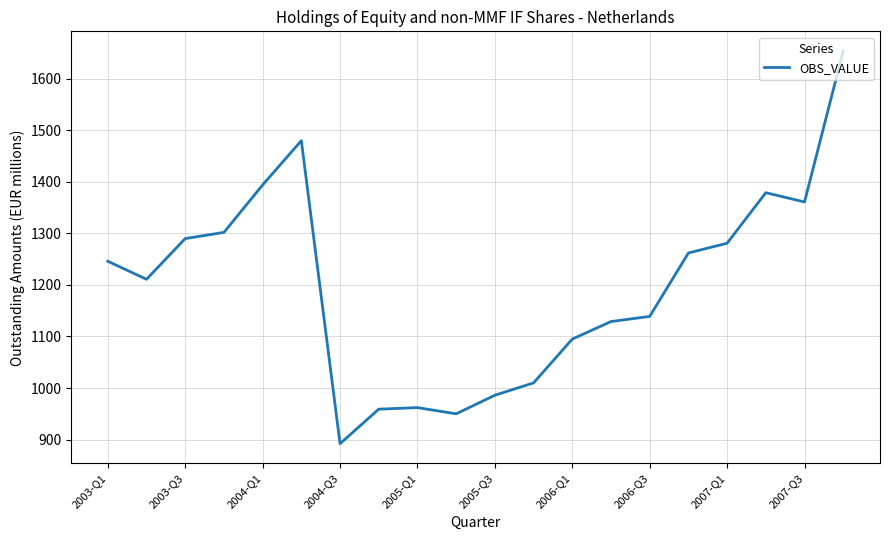

What is the maximum value shown in the chart?

1654